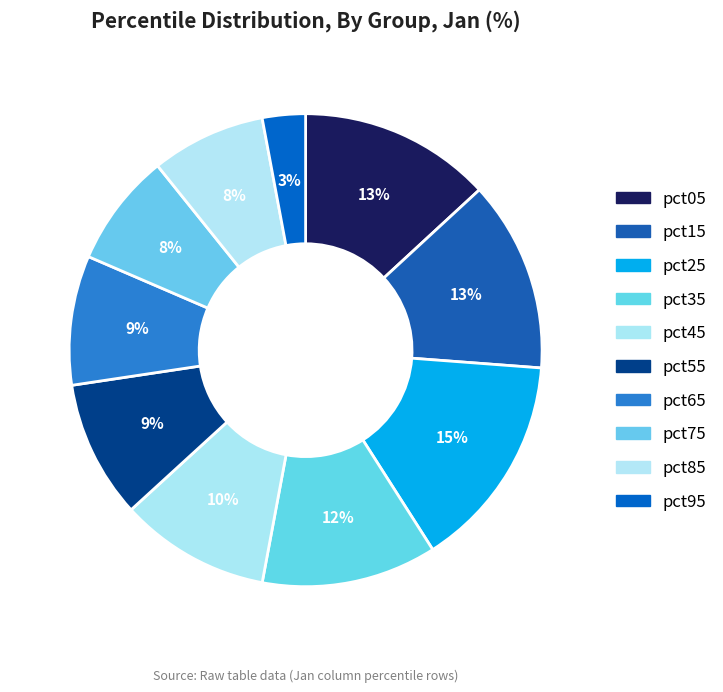

How many slices are in this pie chart?

10